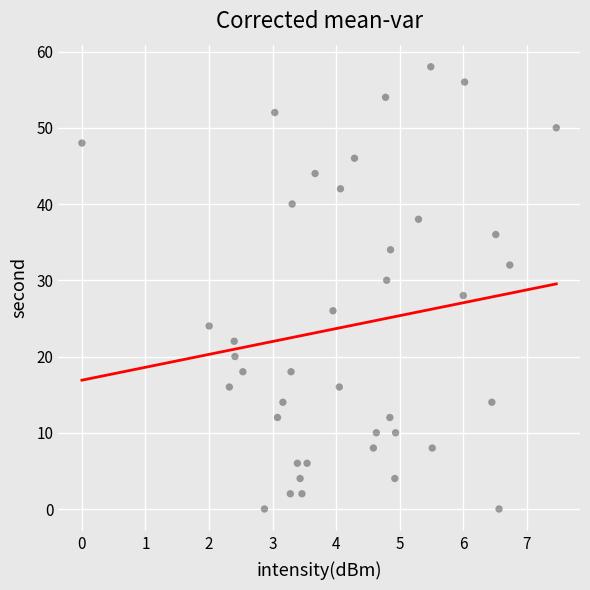

What is the range of Y values (max minus min)?

58